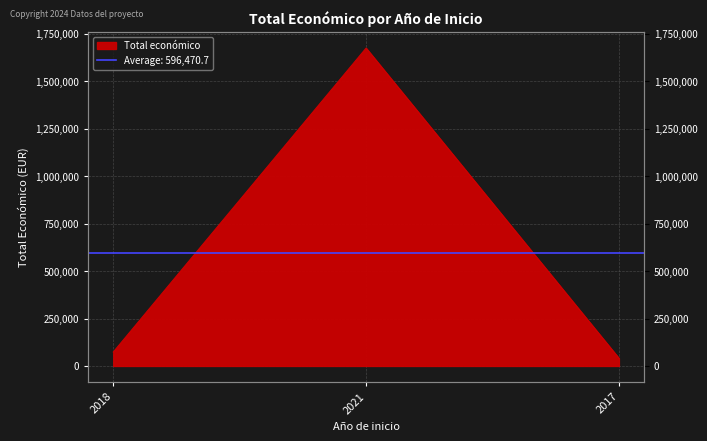

Rank the categories by value from highest to lowest.

2021, 2018, 2017